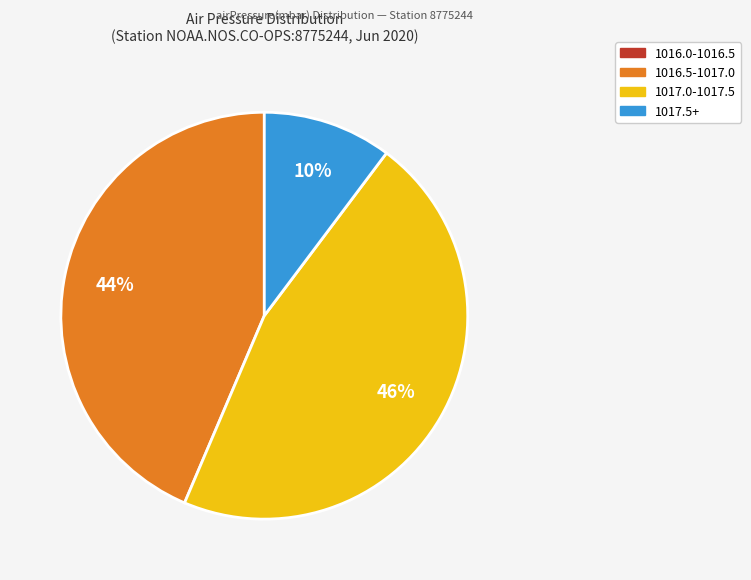

What is the largest slice in the pie chart?

1017.0-1017.5